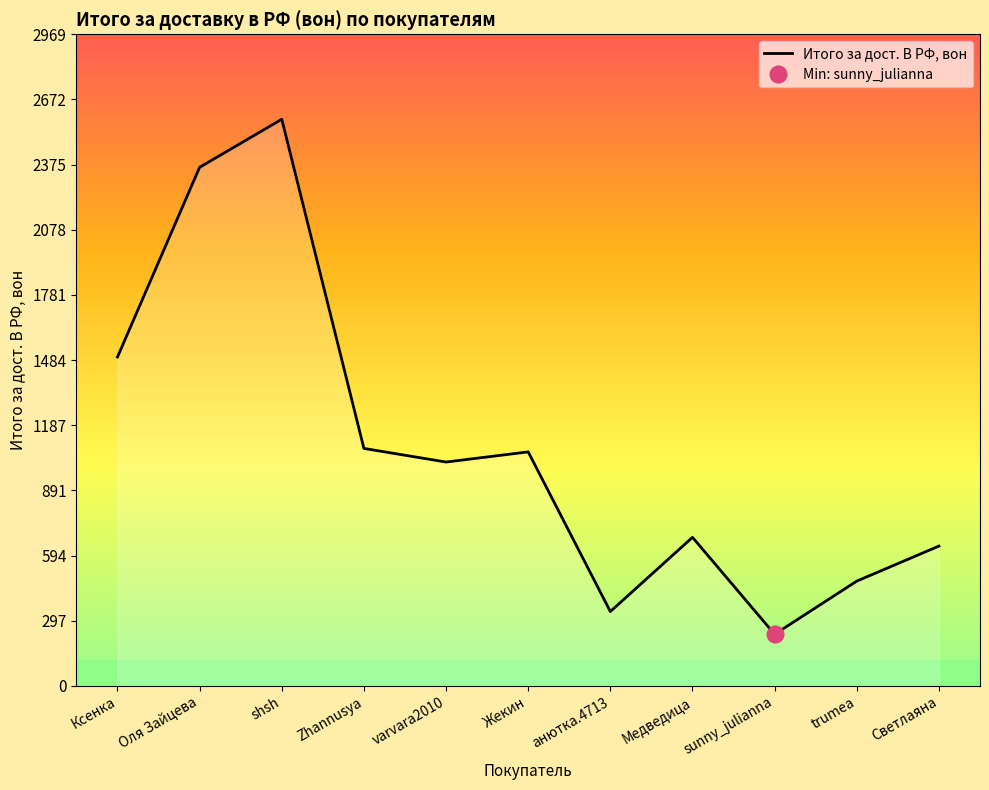

What is the change in value from shsh to Zhannusya?

-1499.7